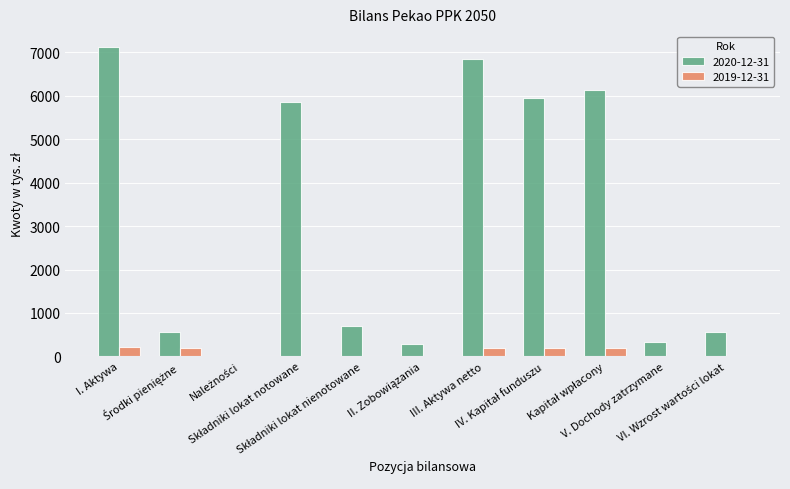

Which series has the largest total across all categories?

2020-12-31